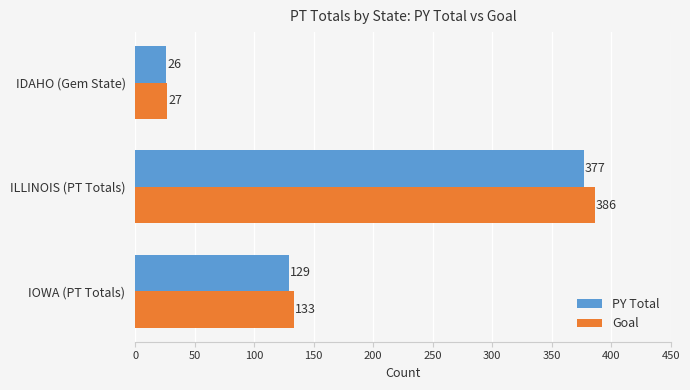

At which label is Goal closest to 206?

IOWA (PT Totals)